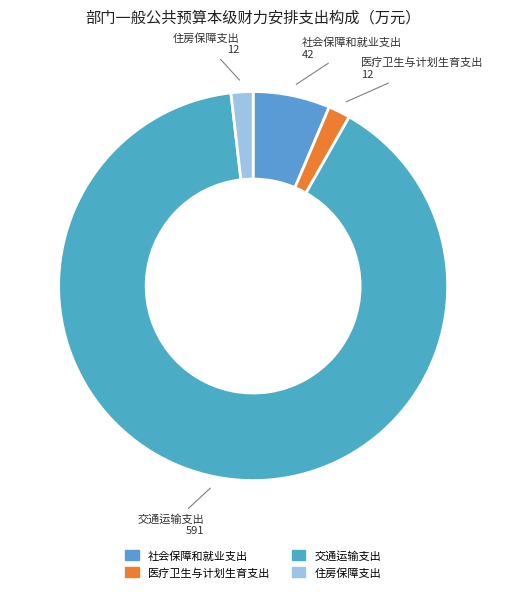

Do 住房保障支出 and 交通运输支出 together represent more than half of the pie?

Yes